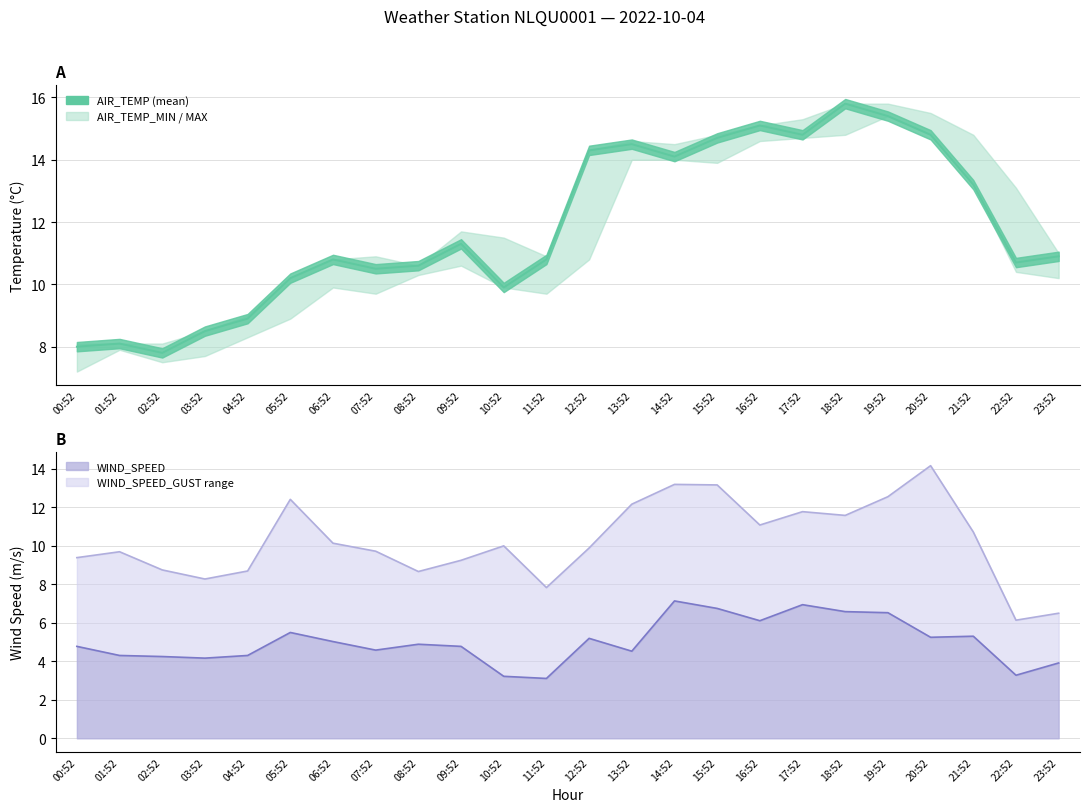

What is the minimum value shown in the chart?

3.1